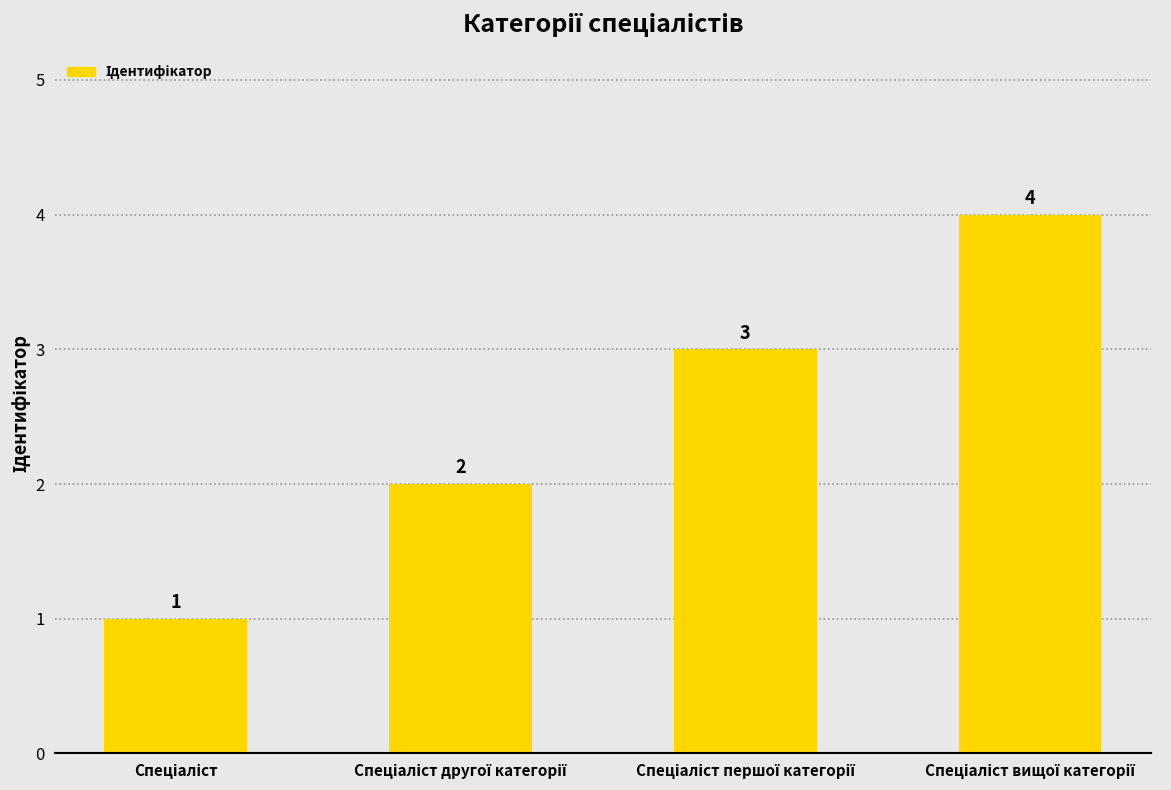

How many values are below 3?

2